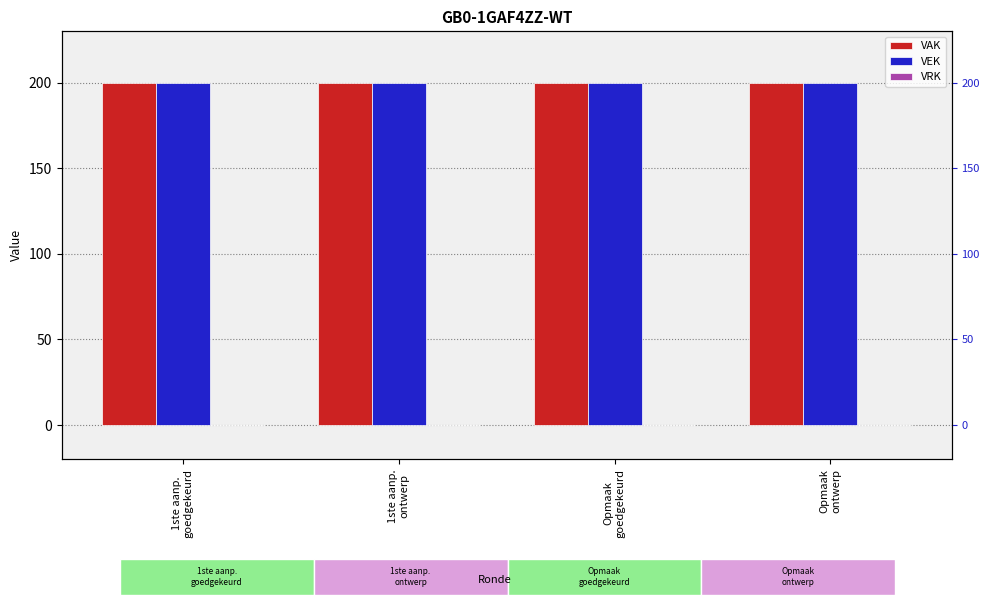

What is the lowest value of the VEK series?

200